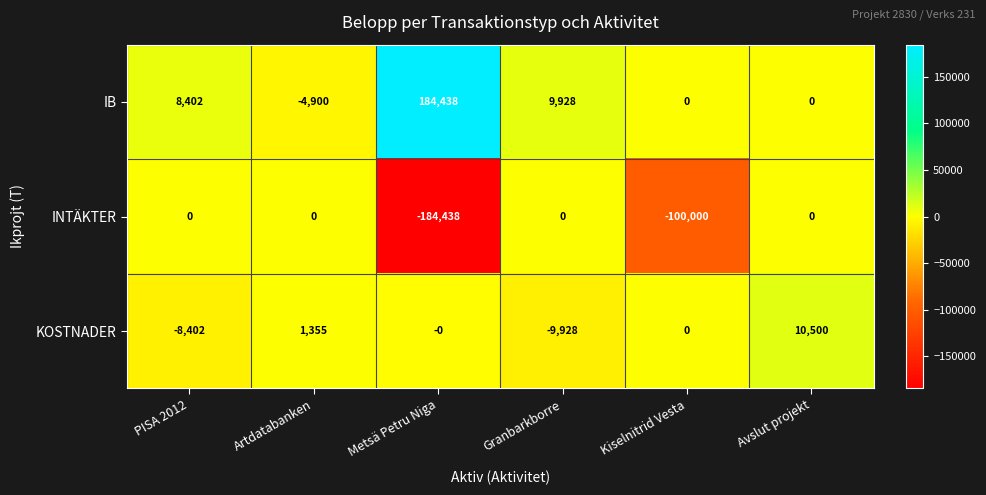

How many INTÄKTER values are between -100000 and 0?

5